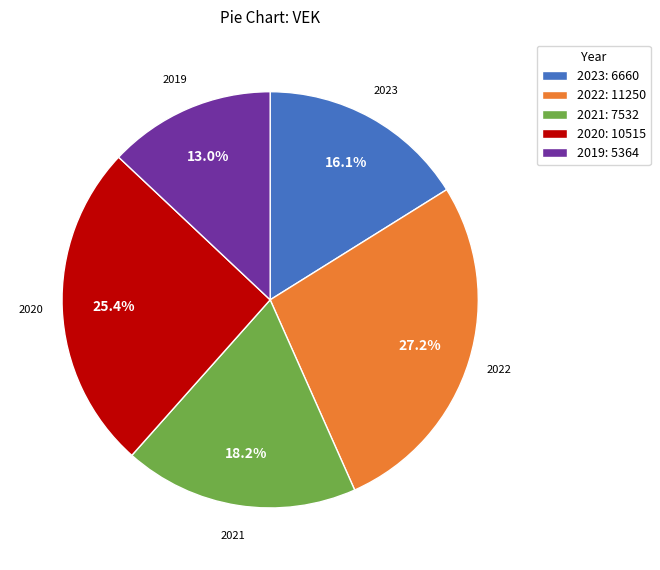

Which category has the biggest portion of the pie?

2022: 11250